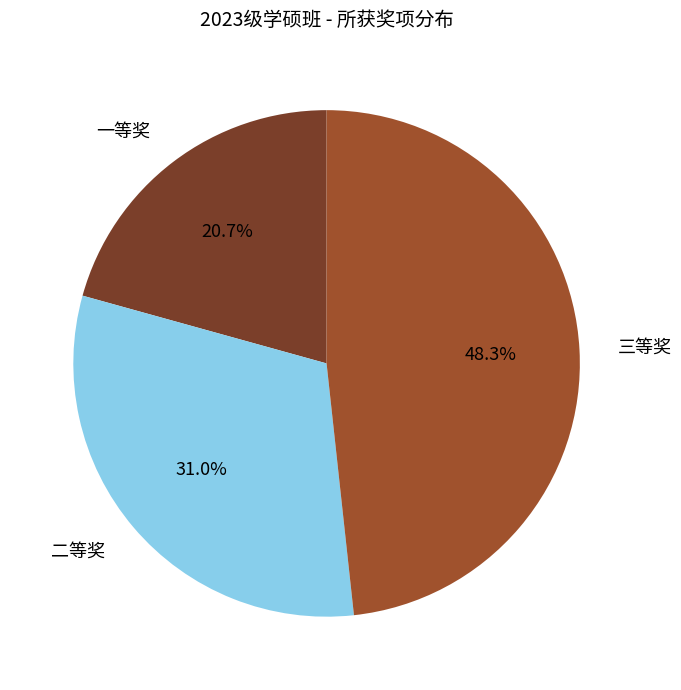

Is there a majority slice in this chart?

No